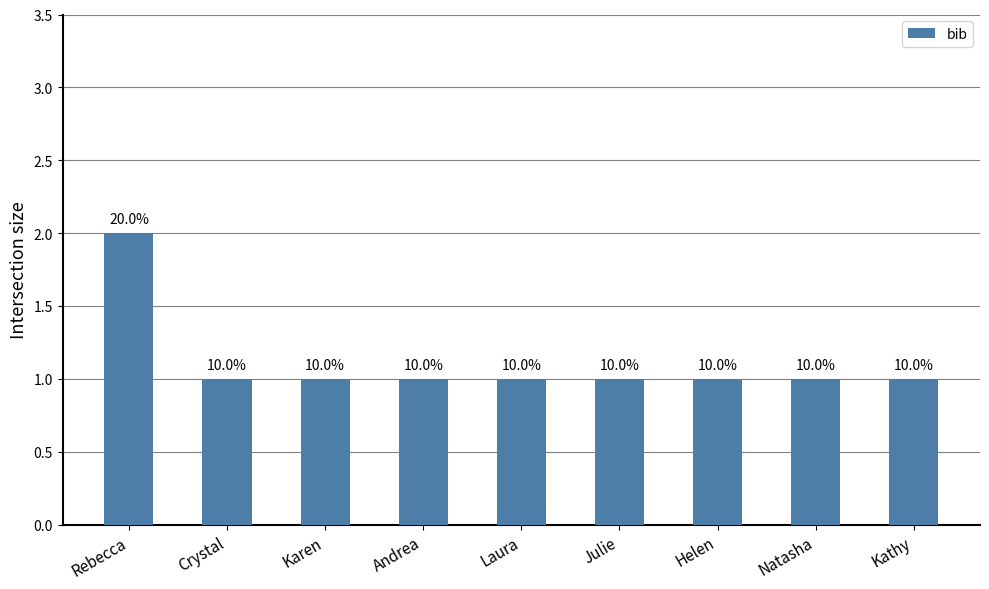

What value does the data have at Karen?

1